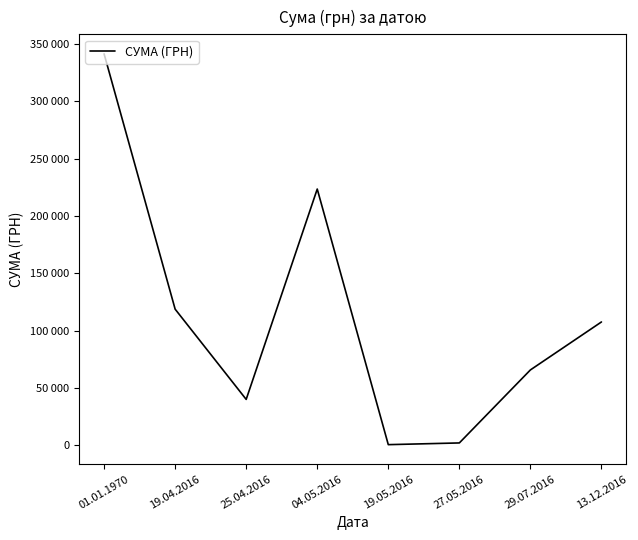

Reading left to right, what are all the values shown in this chart?

01.01.1970=341524.4	19.04.2016=118840.4	25.04.2016=40132.0	04.05.2016=223614.6	19.05.2016=660.0	27.05.2016=2154.2	29.07.2016=65833.3	13.12.2016=107681.4